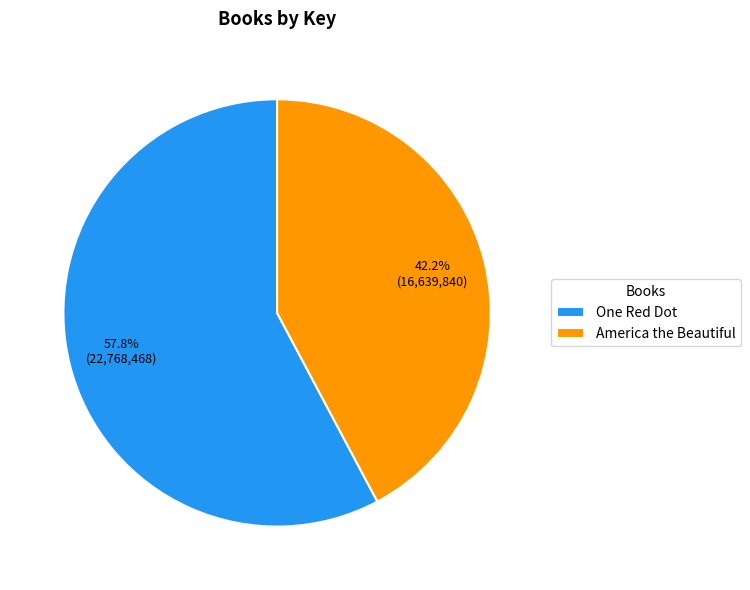

True or false: America the Beautiful accounts for 53% of the total.

False